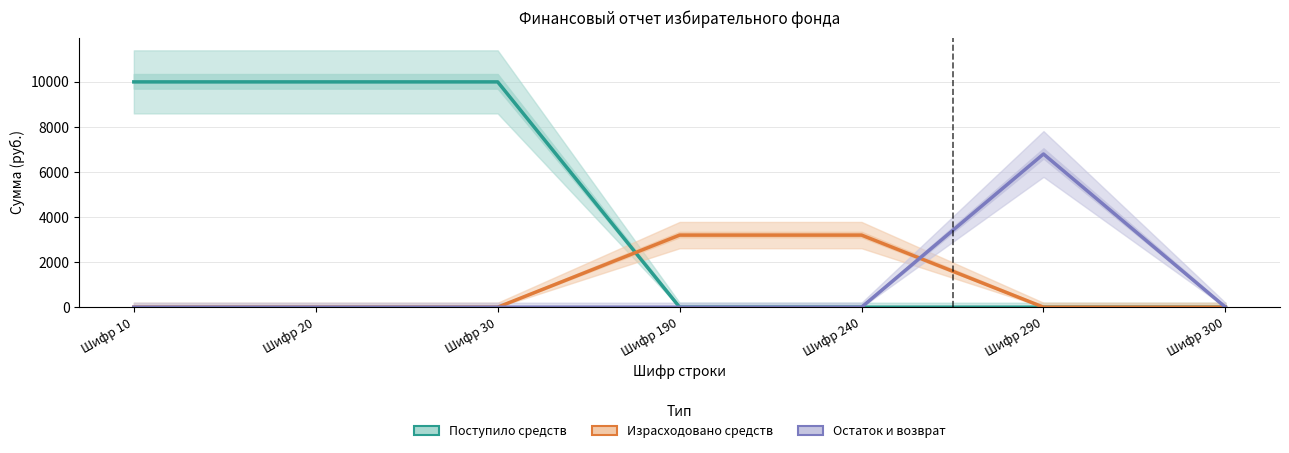

What is the highest value of the Израсходовано средств series?

3200